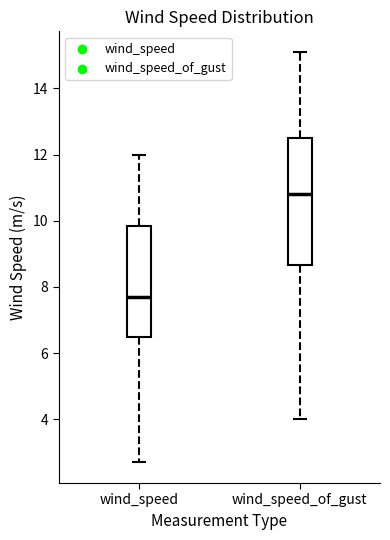

Reading left to right, transcribe this box plot: for each box, give where its median line is, the range the box spans, and where its two whiskers end, as read against the y-axis. The values are not printed on the chart, so give them approximately, as read against the axis.

wind_speed: median 7.8, box 6.6 to 9.8, whiskers 2.8 to 12.0
wind_speed_of_gust: median 10.8, box 8.6 to 12.6, whiskers 4.0 to 15.2